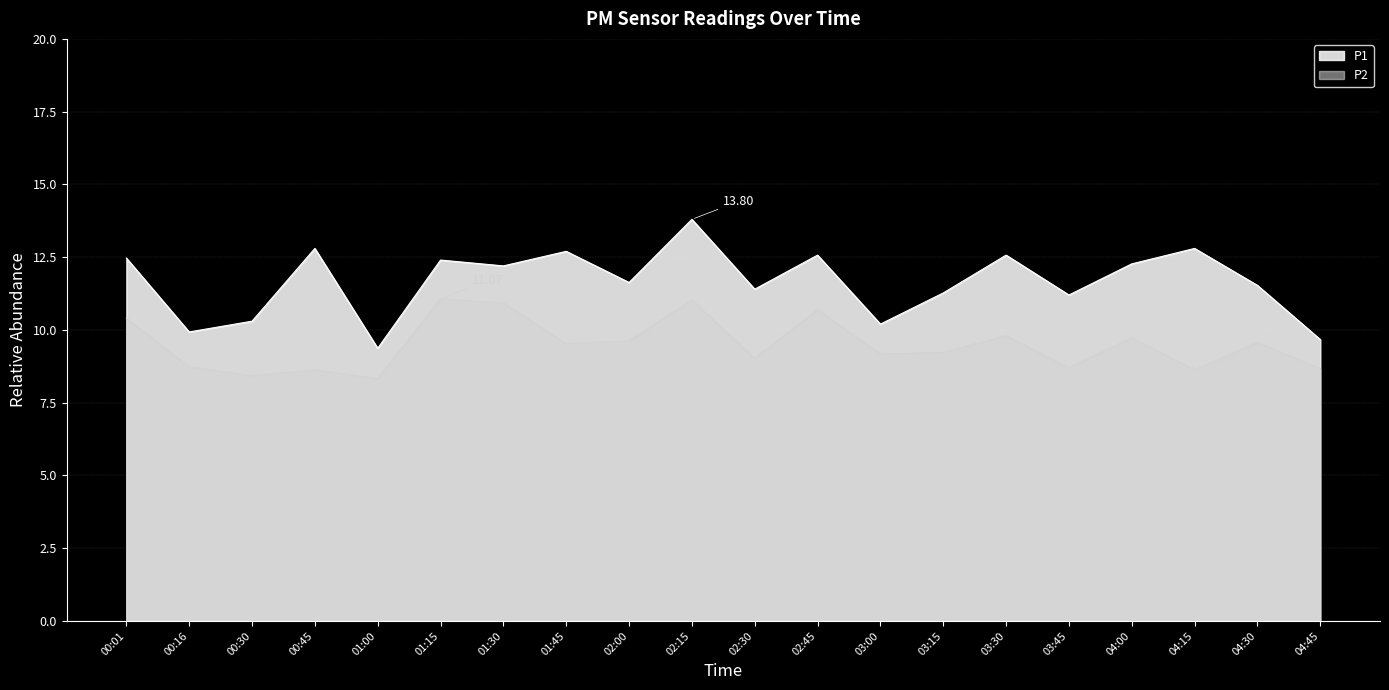

Where does the P2 series first go above 9?

00:01